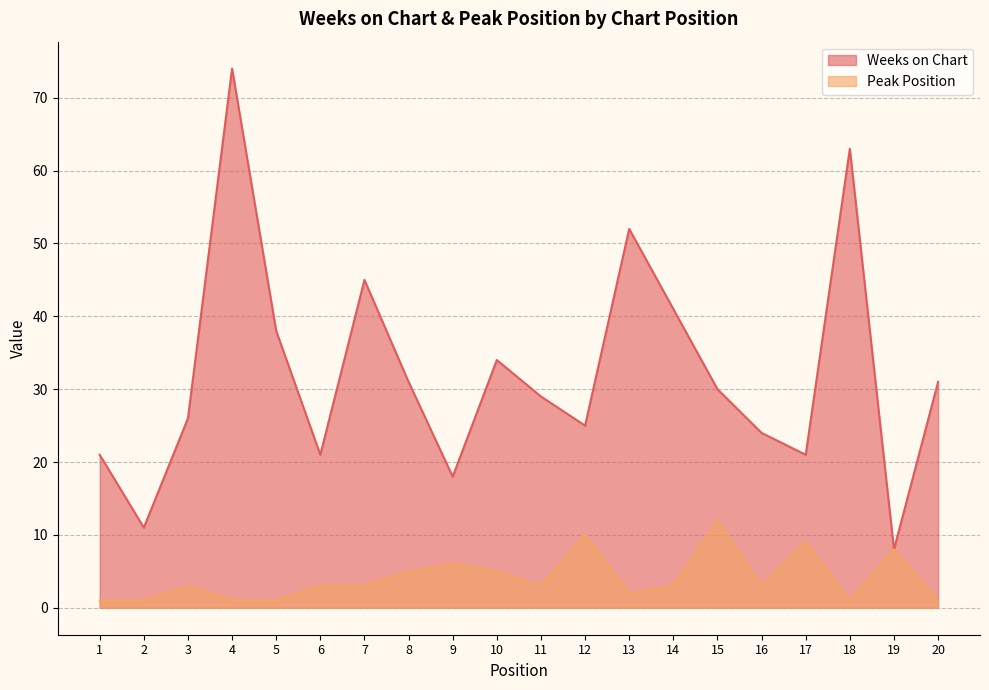

Which label corresponds to the largest value in the chart?

4